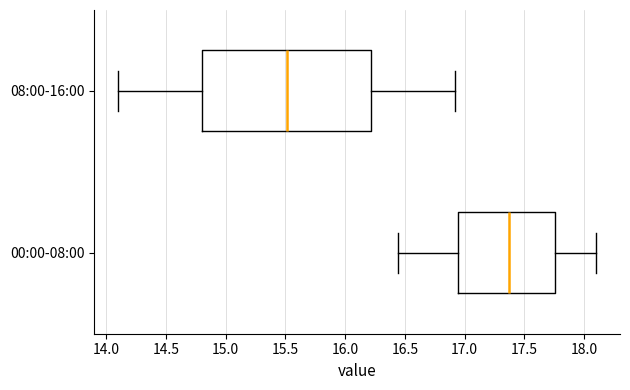

Which box has the furthest to the right median line?

00:00-08:00